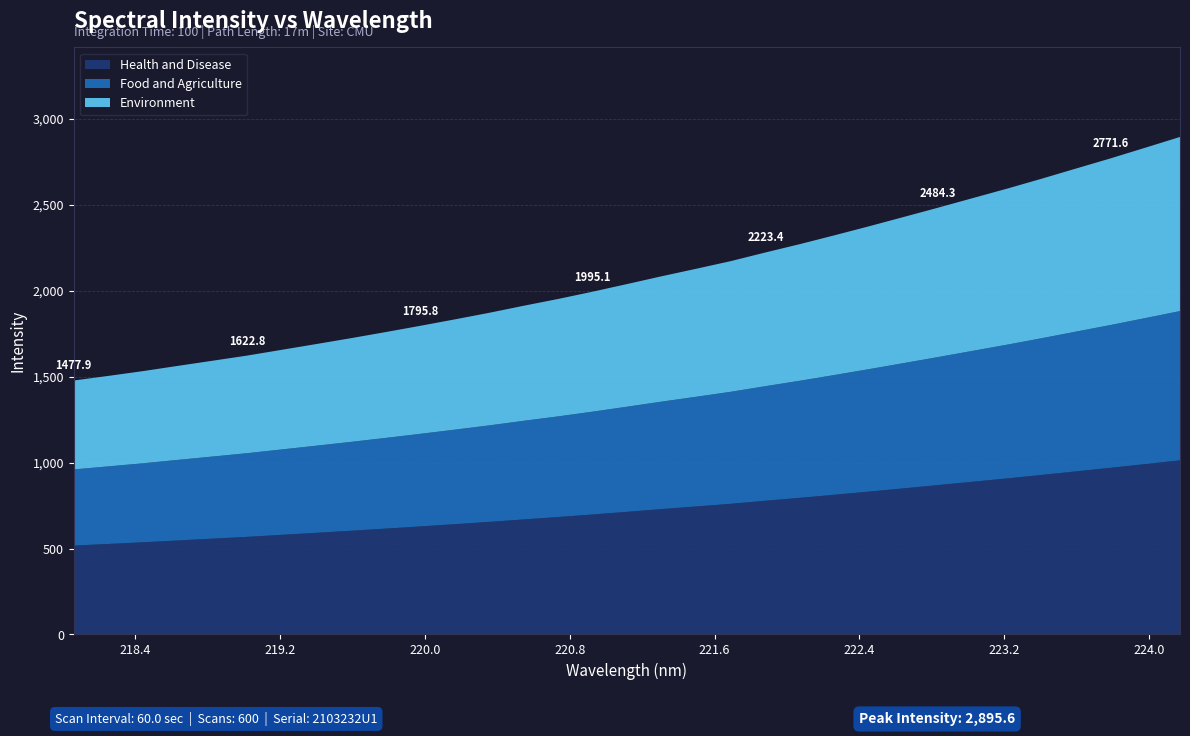

Reading left to right, extract all data points from this chart.

1477.9	1504.9	1532.7	1563.0	1592.8	1622.8	1656.4	1690.0	1724.0	1759.5	1795.8	1833.3	1871.8	1913.0	1952.7	1995.1	2039.7	2085.0	2128.7	2173.1	2223.4	2272.1	2323.4	2375.9	2429.8	2484.3	2539.8	2595.2	2652.9	2712.4	2771.6	2833.3	2895.6